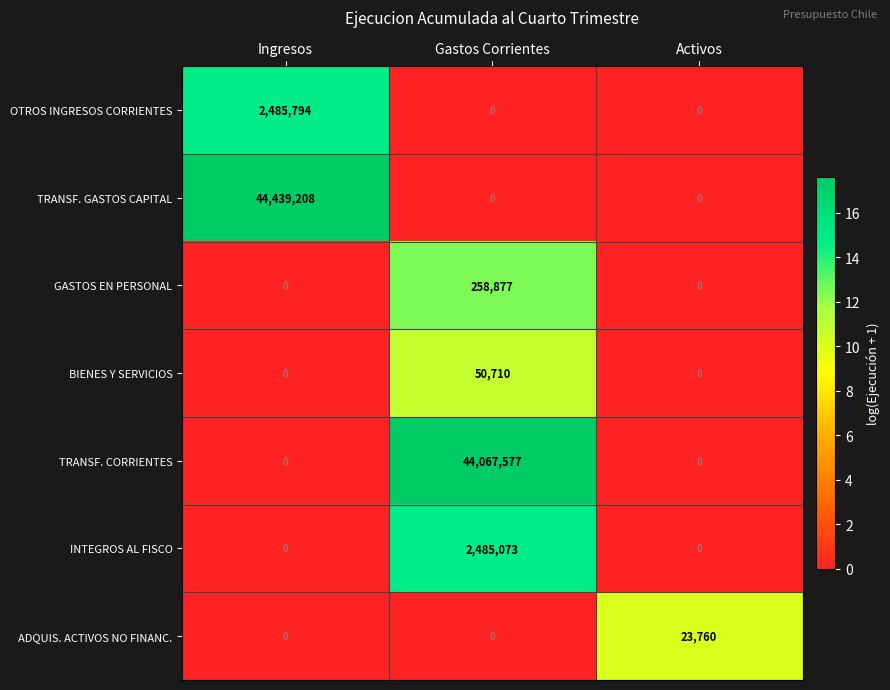

At which category is the sum across all series the highest?

Ingresos